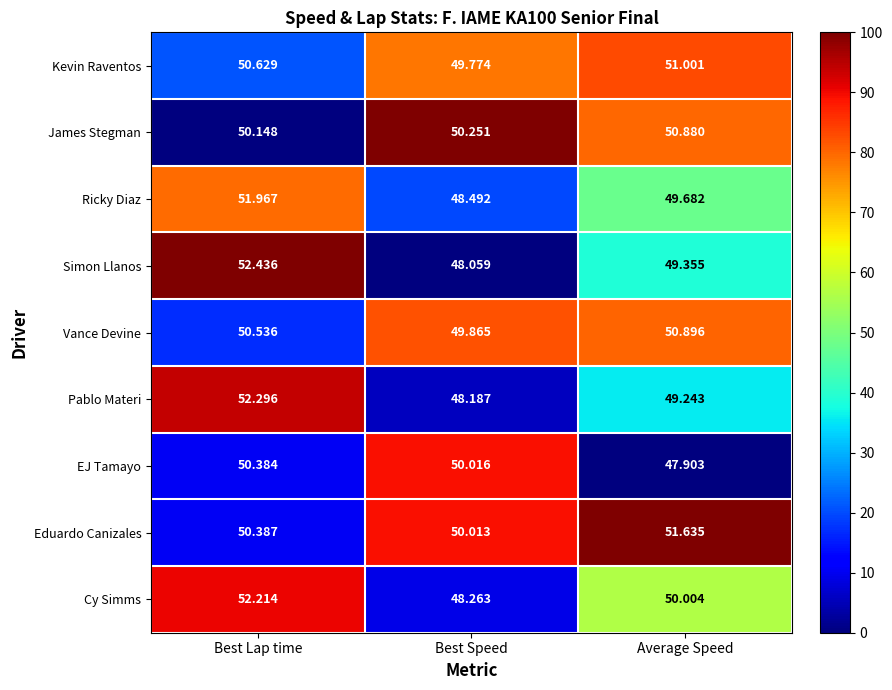

What is the spread (max minus min) of values at Best Lap time?

2.3